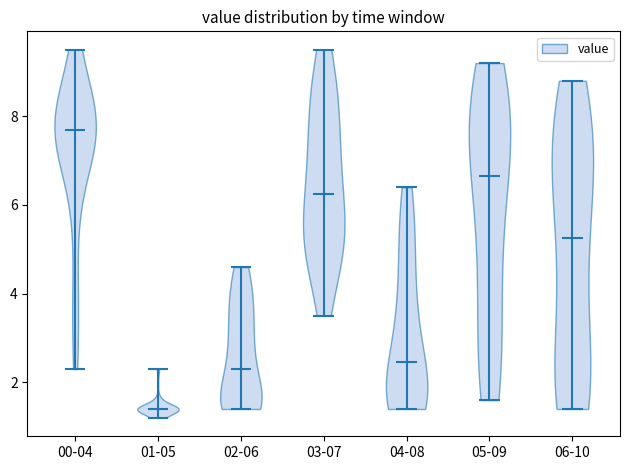

Where does the median line of the violin for 06-10 sit on the y-axis? The values are not printed on the chart, so give them approximately, as read against the axis.

5.2